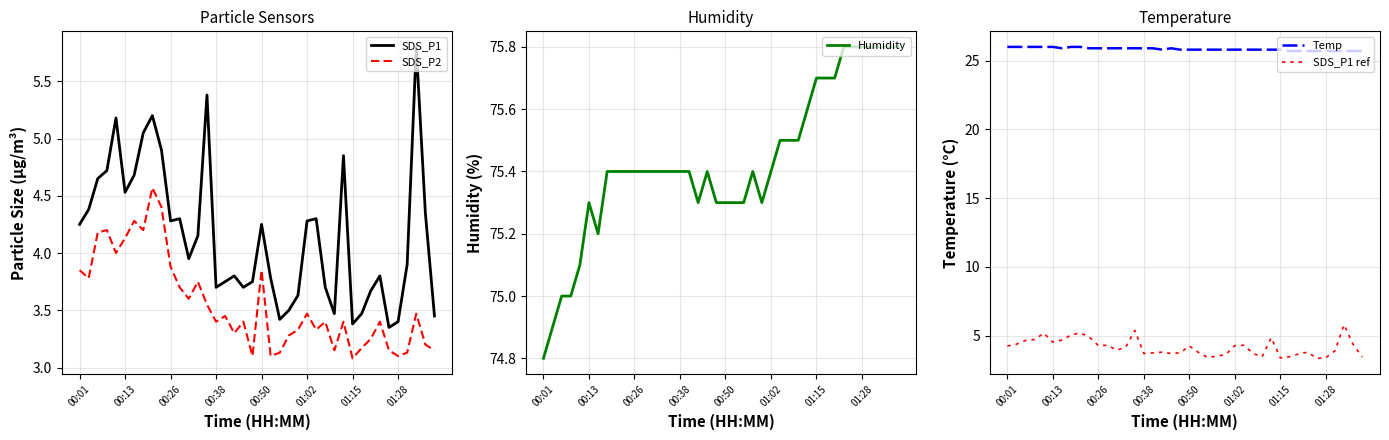

True or false: SDS_P2 has a value of 2.2 at 00:13.

False